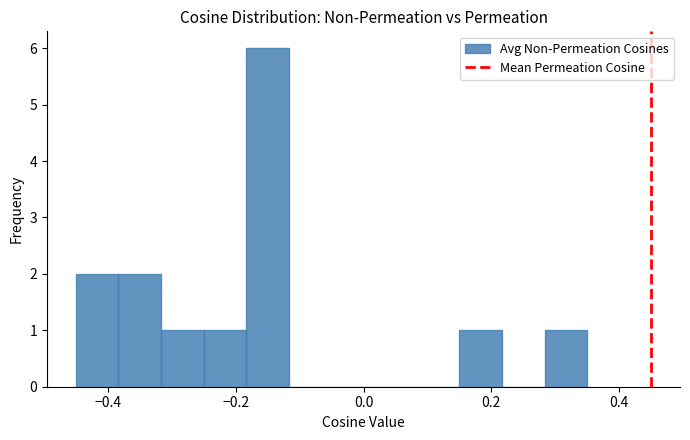

Read against the x-axis, roughly where is the centre of the tallest bar?

-0.14